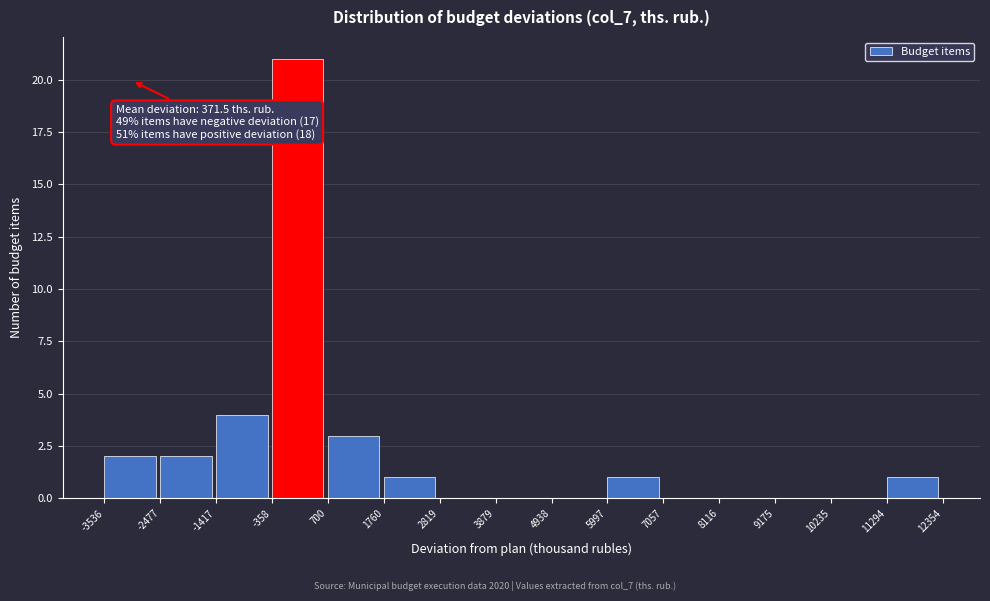

Which range on the x-axis has the tallest bar?

-358 to 700